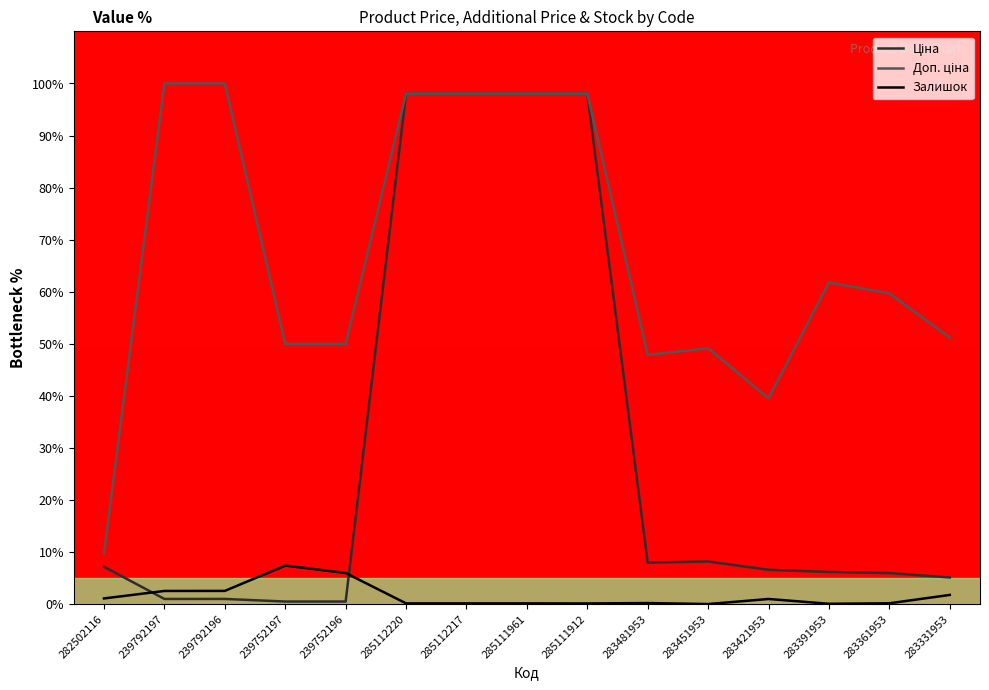

How many data points in Ціна are less than 6?

6